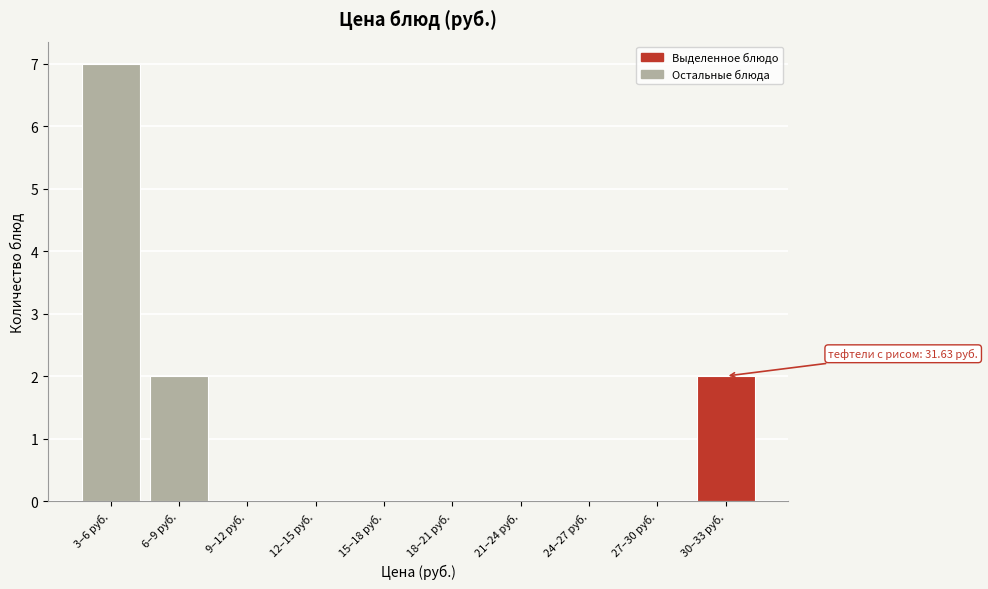

Reading left to right, transcribe all the data shown in this chart.

3–6 руб.=7	6–9 руб.=2	9–12 руб.=0	12–15 руб.=0	15–18 руб.=0	18–21 руб.=0	21–24 руб.=0	24–27 руб.=0	27–30 руб.=0	30–33 руб.=2